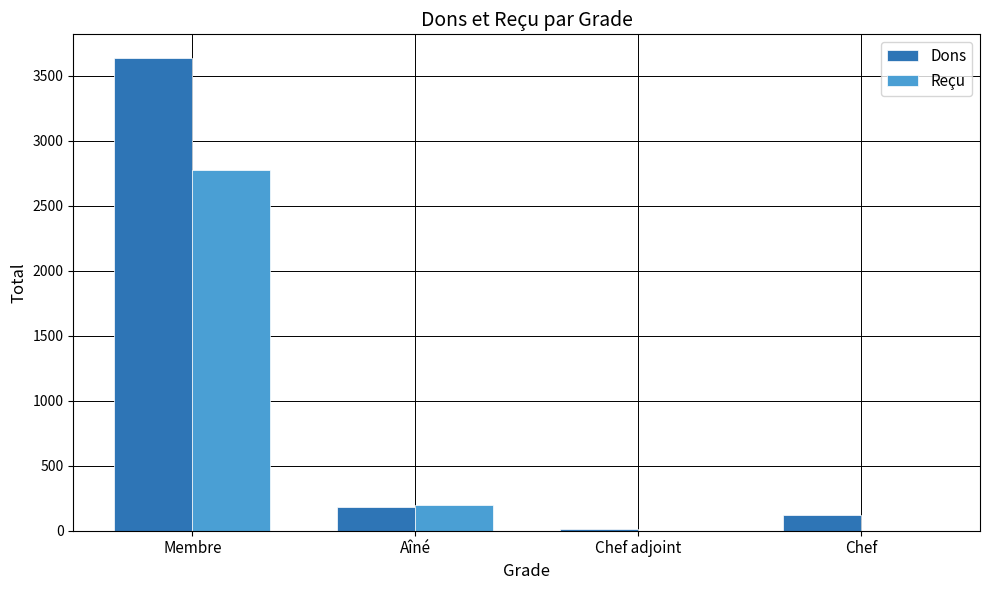

How many distinct data groups are displayed?

2